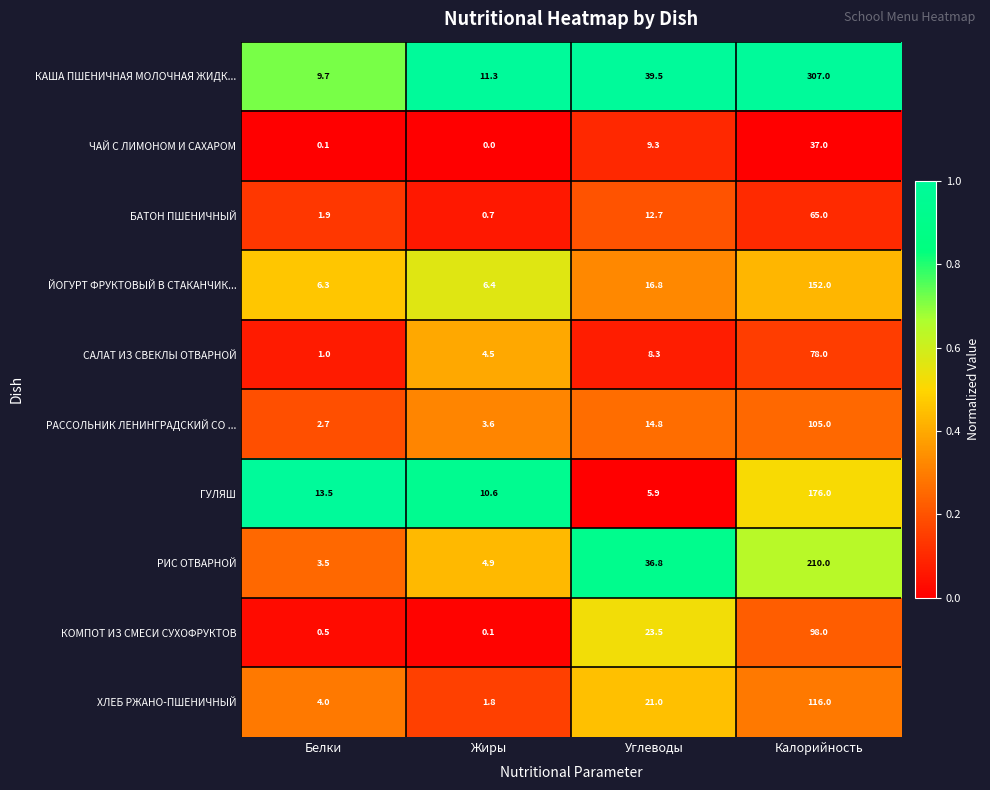

How many series are shown in this chart?

10